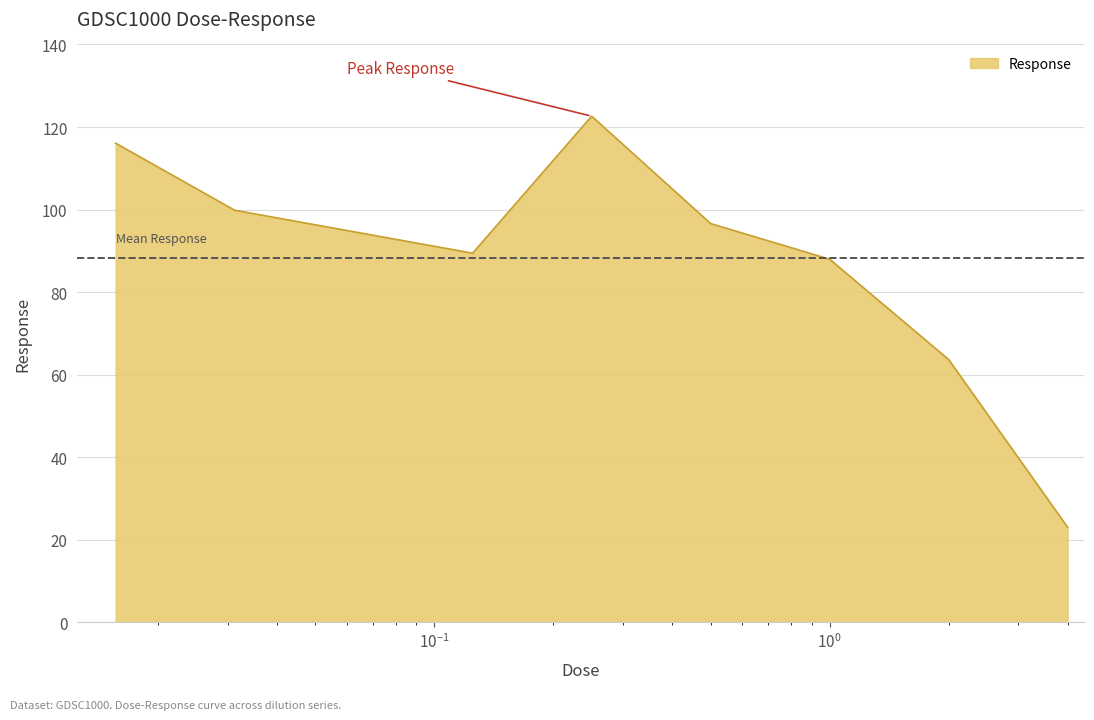

What is the difference between the second highest and second lowest values?

52.4